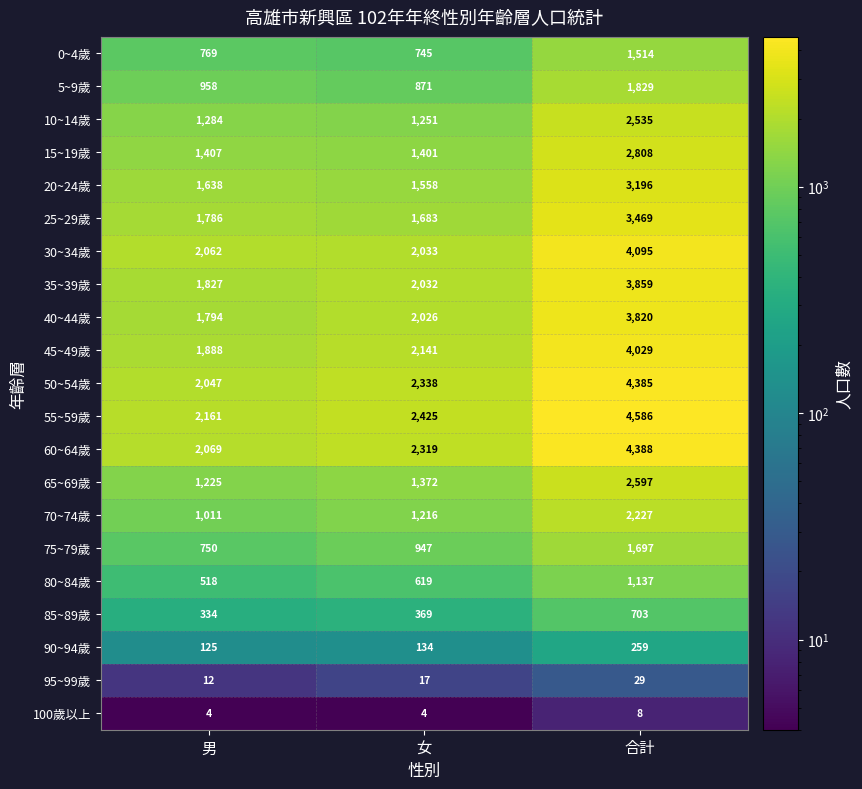

What is the difference between the 85~89歲 values at 女 and 合計?

334